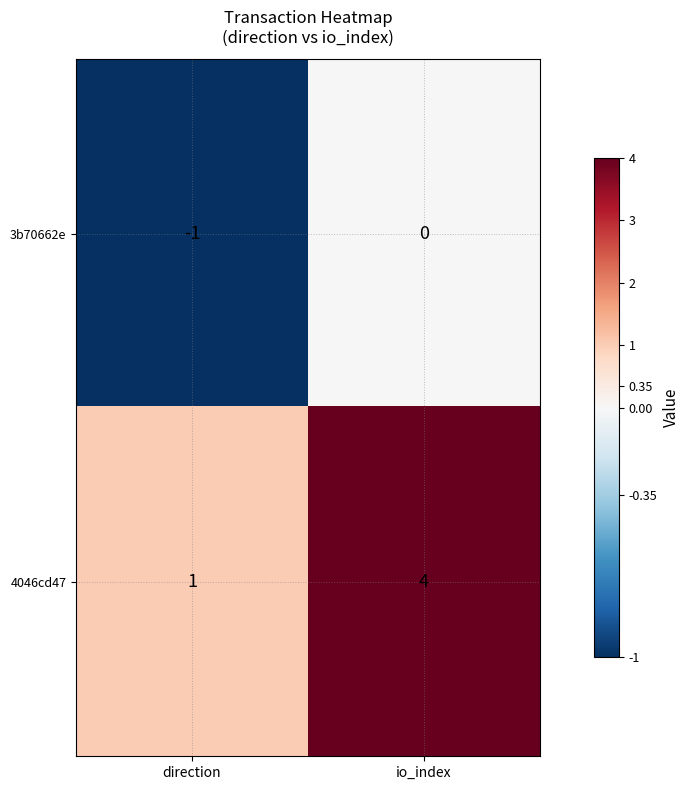

Rank the series by their maximum value, from lowest to highest.

3b70662e, 4046cd47